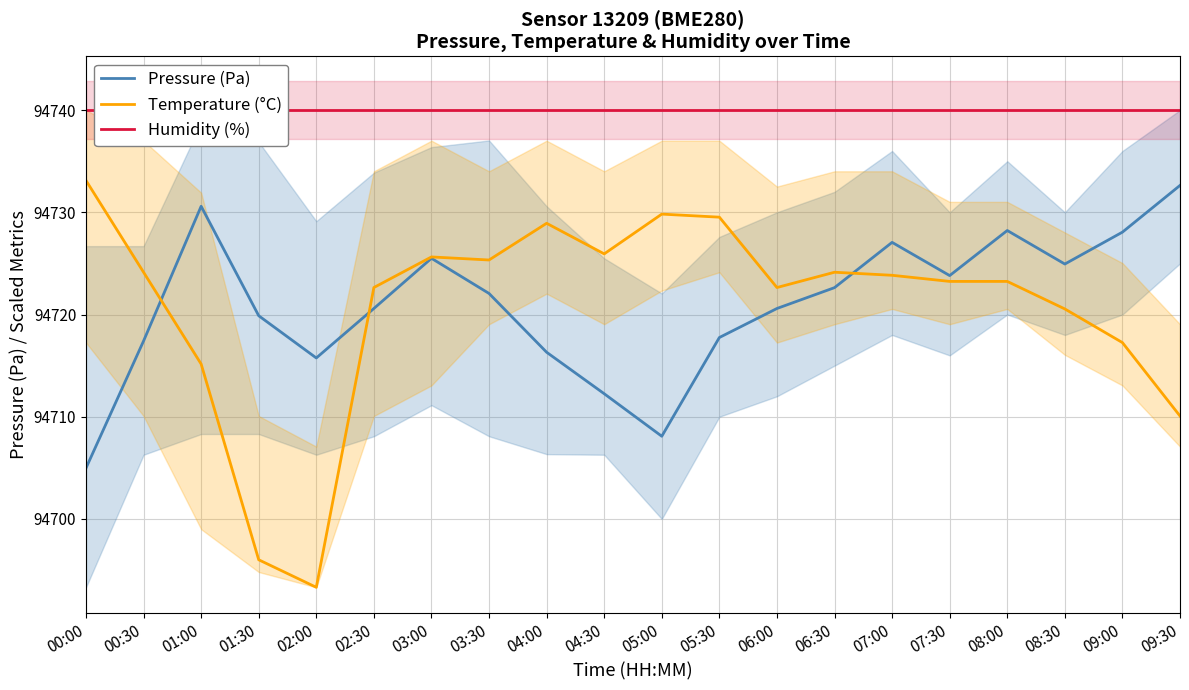

Is this an area chart (filled region under the line)?

No